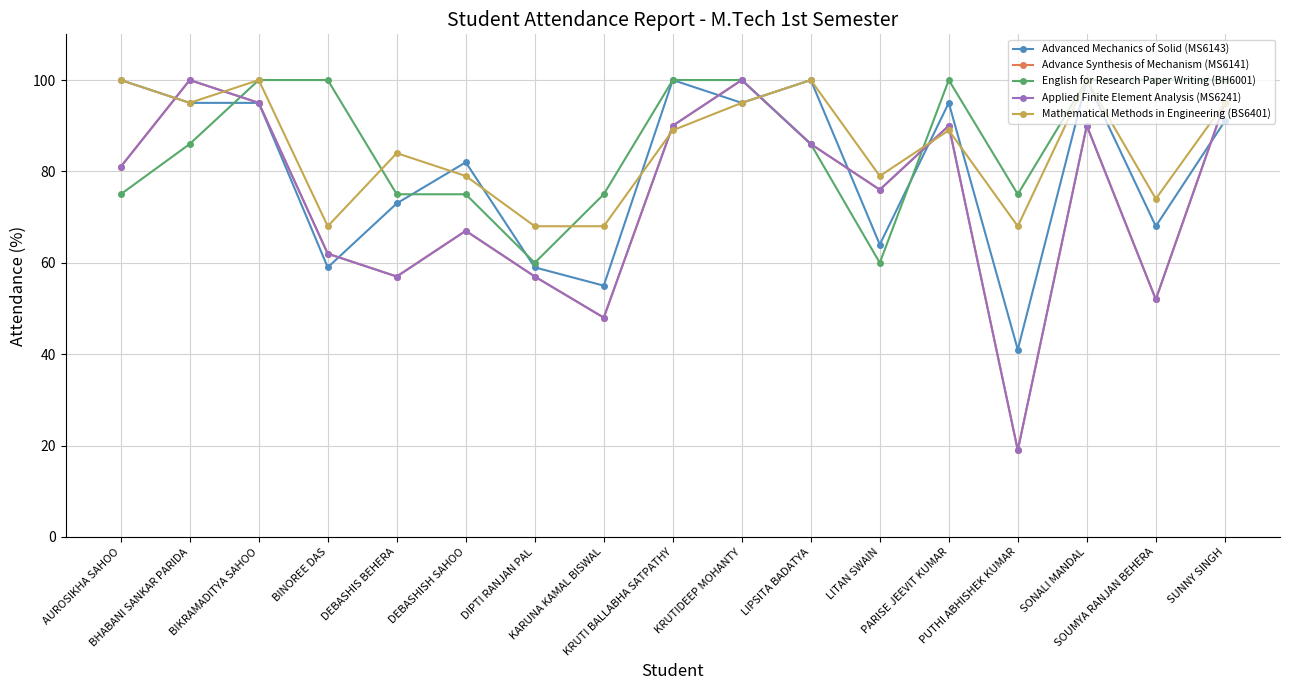

Reading left to right, extract all data points from this chart.

Advanced Mechanics of Solid (MS6143): AUROSIKHA SAHOO=100	BHABANI SANKAR PARIDA=95	BIKRAMADITYA SAHOO=95	BINOREE DAS=59	DEBASHIS BEHERA=73	DEBASHISH SAHOO=82	DIPTI RANJAN PAL=59	KARUNA KAMAL BISWAL=55	KRUTI BALLABHA SATPATHY=100	KRUTIDEEP MOHANTY=95	LIPSITA BADATYA=100	LITAN SWAIN=64	PARISE JEEVIT KUMAR=95	PUTHI ABHISHEK KUMAR=41	SONALI MANDAL=100	SOUMYA RANJAN BEHERA=68	SUNNY SINGH=91
Advance Synthesis of Mechanism (MS6141): AUROSIKHA SAHOO=81	BHABANI SANKAR PARIDA=100	BIKRAMADITYA SAHOO=95	BINOREE DAS=62	DEBASHIS BEHERA=57	DEBASHISH SAHOO=67	DIPTI RANJAN PAL=57	KARUNA KAMAL BISWAL=48	KRUTI BALLABHA SATPATHY=90	KRUTIDEEP MOHANTY=100	LIPSITA BADATYA=86	LITAN SWAIN=76	PARISE JEEVIT KUMAR=90	PUTHI ABHISHEK KUMAR=19	SONALI MANDAL=90	SOUMYA RANJAN BEHERA=52	SUNNY SINGH=95
English for Research Paper Writing (BH6001): AUROSIKHA SAHOO=75	BHABANI SANKAR PARIDA=86	BIKRAMADITYA SAHOO=100	BINOREE DAS=100	DEBASHIS BEHERA=75	DEBASHISH SAHOO=75	DIPTI RANJAN PAL=60	KARUNA KAMAL BISWAL=75	KRUTI BALLABHA SATPATHY=100	KRUTIDEEP MOHANTY=100	LIPSITA BADATYA=86	LITAN SWAIN=60	PARISE JEEVIT KUMAR=100	PUTHI ABHISHEK KUMAR=75	SONALI MANDAL=100	SOUMYA RANJAN BEHERA=100	SUNNY SINGH=100
Applied Finite Element Analysis (MS6241): AUROSIKHA SAHOO=81	BHABANI SANKAR PARIDA=100	BIKRAMADITYA SAHOO=95	BINOREE DAS=62	DEBASHIS BEHERA=57	DEBASHISH SAHOO=67	DIPTI RANJAN PAL=57	KARUNA KAMAL BISWAL=48	KRUTI BALLABHA SATPATHY=90	KRUTIDEEP MOHANTY=100	LIPSITA BADATYA=86	LITAN SWAIN=76	PARISE JEEVIT KUMAR=90	PUTHI ABHISHEK KUMAR=19	SONALI MANDAL=90	SOUMYA RANJAN BEHERA=52	SUNNY SINGH=95
Mathematical Methods in Engineering (BS6401): AUROSIKHA SAHOO=100	BHABANI SANKAR PARIDA=95	BIKRAMADITYA SAHOO=100	BINOREE DAS=68	DEBASHIS BEHERA=84	DEBASHISH SAHOO=79	DIPTI RANJAN PAL=68	KARUNA KAMAL BISWAL=68	KRUTI BALLABHA SATPATHY=89	KRUTIDEEP MOHANTY=95	LIPSITA BADATYA=100	LITAN SWAIN=79	PARISE JEEVIT KUMAR=89	PUTHI ABHISHEK KUMAR=68	SONALI MANDAL=100	SOUMYA RANJAN BEHERA=74	SUNNY SINGH=95